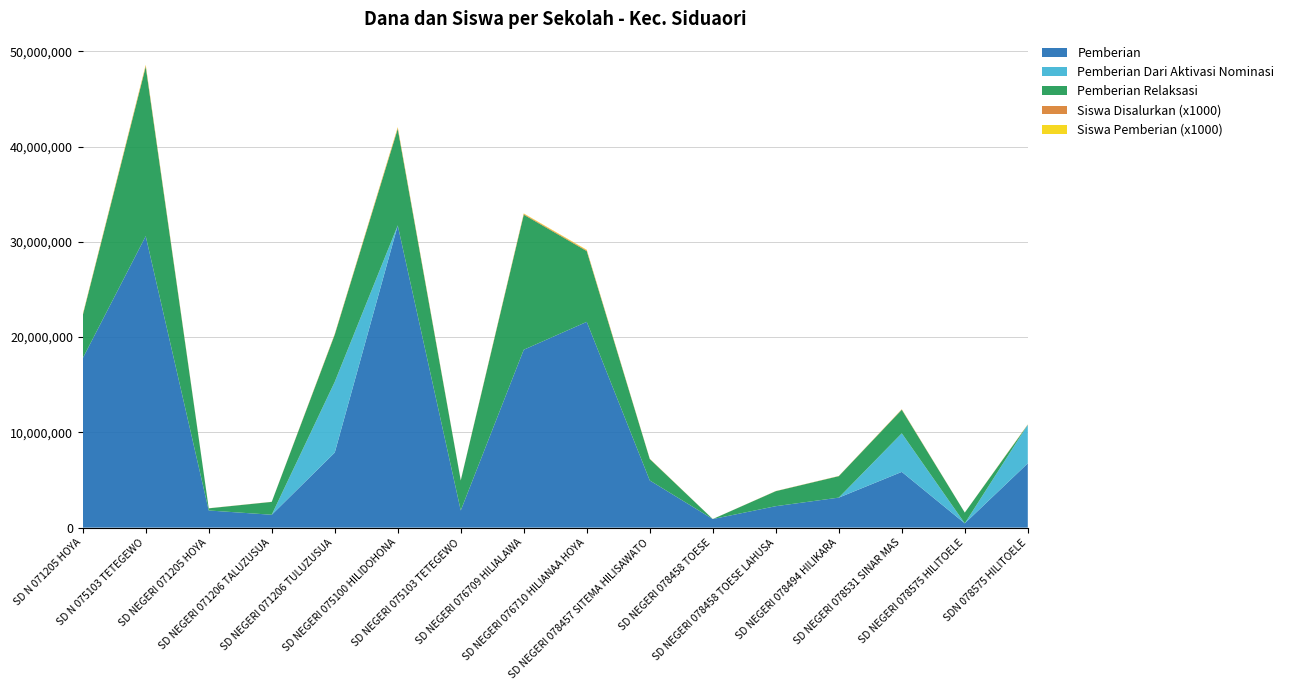

Reading left to right, what are all the values shown in this chart?

Pemberian: SD N 071205 HOYA=17775000	SD N 075103 TETEGEWO=30600000	SD NEGERI 071205 HOYA=1800000	SD NEGERI 071206 TALUZUSUA=1350000	SD NEGERI 071206 TULUZUSUA=7875000	SD NEGERI 075100 HILIDOHONA=31725000	SD NEGERI 075103 TETEGEWO=1800000	SD NEGERI 076709 HILIALAWA=18675000	SD NEGERI 076710 HILIANAA HOYA=21600000	SD NEGERI 078457 SITEMA HILISAWATO=4950000	SD NEGERI 078458 TOESE=900000	SD NEGERI 078458 TOESE LAHUSA=2250000	SD NEGERI 078494 HILIKARA=3150000	SD NEGERI 078531 SINAR MAS=5850000	SD NEGERI 078575 HILITOELE=450000	SDN 078575 HILITOELE=6750000
Pemberian Dari Aktivasi Nominasi: SD N 071205 HOYA=0	SD N 075103 TETEGEWO=0	SD NEGERI 071205 HOYA=0	SD NEGERI 071206 TALUZUSUA=0	SD NEGERI 071206 TULUZUSUA=7425000	SD NEGERI 075100 HILIDOHONA=0	SD NEGERI 075103 TETEGEWO=0	SD NEGERI 076709 HILIALAWA=0	SD NEGERI 076710 HILIANAA HOYA=0	SD NEGERI 078457 SITEMA HILISAWATO=0	SD NEGERI 078458 TOESE=0	SD NEGERI 078458 TOESE LAHUSA=0	SD NEGERI 078494 HILIKARA=0	SD NEGERI 078531 SINAR MAS=4050000	SD NEGERI 078575 HILITOELE=0	SDN 078575 HILITOELE=4050000
Pemberian Relaksasi: SD N 071205 HOYA=4500000	SD N 075103 TETEGEWO=17775000	SD NEGERI 071205 HOYA=225000	SD NEGERI 071206 TALUZUSUA=1350000	SD NEGERI 071206 TULUZUSUA=4950000	SD NEGERI 075100 HILIDOHONA=10125000	SD NEGERI 075103 TETEGEWO=3150000	SD NEGERI 076709 HILIALAWA=14175000	SD NEGERI 076710 HILIANAA HOYA=7425000	SD NEGERI 078457 SITEMA HILISAWATO=2250000	SD NEGERI 078458 TOESE=0	SD NEGERI 078458 TOESE LAHUSA=1575000	SD NEGERI 078494 HILIKARA=2250000	SD NEGERI 078531 SINAR MAS=2475000	SD NEGERI 078575 HILITOELE=1125000	SDN 078575 HILITOELE=0
Siswa Disalurkan: SD N 071205 HOYA=56	SD N 075103 TETEGEWO=124	SD NEGERI 071205 HOYA=5	SD NEGERI 071206 TALUZUSUA=9	SD NEGERI 071206 TULUZUSUA=53	SD NEGERI 075100 HILIDOHONA=111	SD NEGERI 075103 TETEGEWO=18	SD NEGERI 076709 HILIALAWA=83	SD NEGERI 076710 HILIANAA HOYA=83	SD NEGERI 078457 SITEMA HILISAWATO=20	SD NEGERI 078458 TOESE=2	SD NEGERI 078458 TOESE LAHUSA=10	SD NEGERI 078494 HILIKARA=13	SD NEGERI 078531 SINAR MAS=35	SD NEGERI 078575 HILITOELE=6	SDN 078575 HILITOELE=25
Siswa Pemberian: SD N 071205 HOYA=46	SD N 075103 TETEGEWO=83	SD NEGERI 071205 HOYA=4	SD NEGERI 071206 TALUZUSUA=3	SD NEGERI 071206 TULUZUSUA=25	SD NEGERI 075100 HILIDOHONA=81	SD NEGERI 075103 TETEGEWO=4	SD NEGERI 076709 HILIALAWA=48	SD NEGERI 076710 HILIANAA HOYA=57	SD NEGERI 078457 SITEMA HILISAWATO=13	SD NEGERI 078458 TOESE=2	SD NEGERI 078458 TOESE LAHUSA=6	SD NEGERI 078494 HILIKARA=8	SD NEGERI 078531 SINAR MAS=17	SD NEGERI 078575 HILITOELE=1	SDN 078575 HILITOELE=16